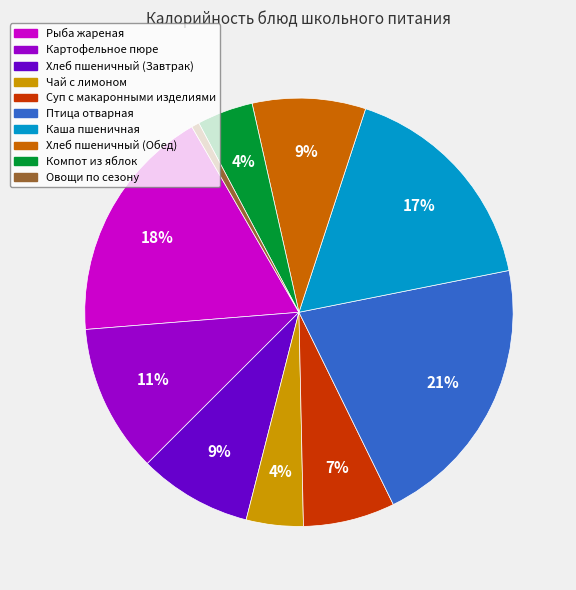

To the nearest percent, what portion does Птица отварная represent?

21%